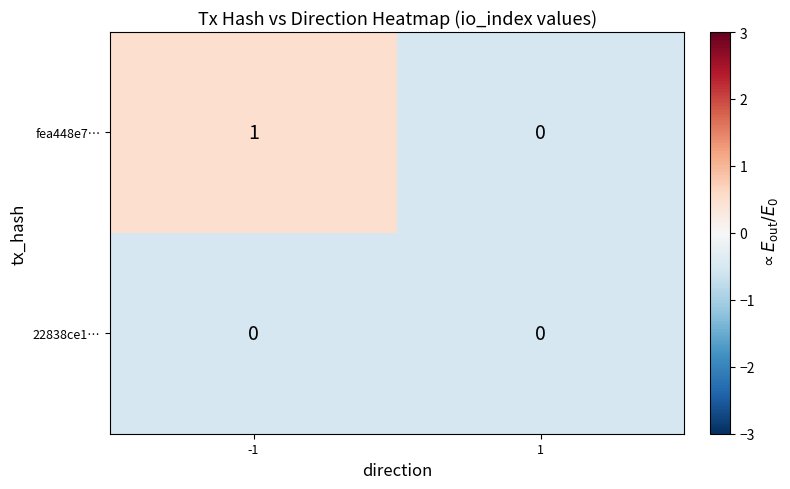

Reading left to right, list all the values displayed in this chart.

fea448e7…: -1=1	1=0
22838ce1…: -1=0	1=0